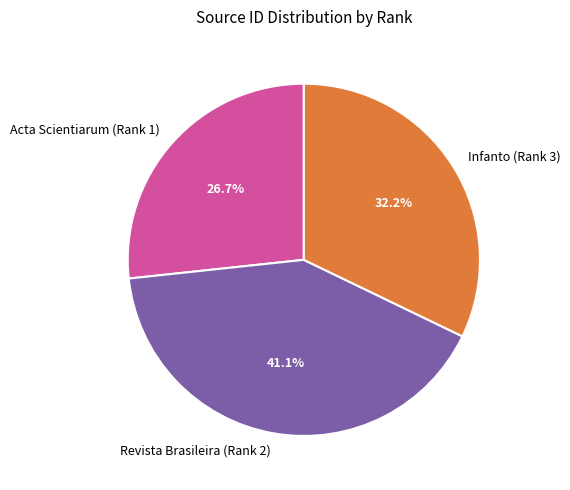

The Revista Brasileira (Rank 2) slice represents 41% of the pie. True or false?

True